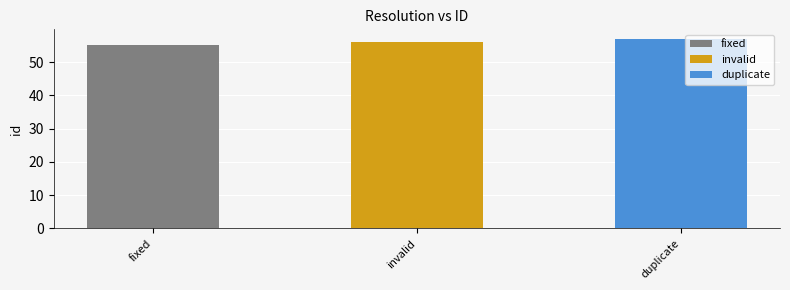

How many data points are less than 56?

1